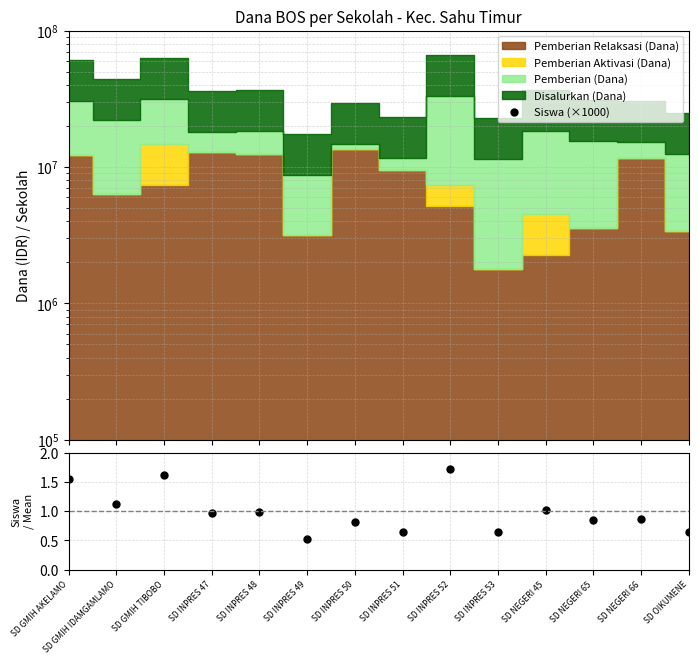

Reading right to left, transcribe all the data shown in this chart.

Siswa (×1000): SD OIKUMENE=30000.0	SD NEGERI 66=40000.0	SD NEGERI 65=39000.0	SD NEGERI 45=47000.0	SD INPRES 53=30000.0	SD INPRES 52=80000.0	SD INPRES 51=30000.0	SD INPRES 50=38000.0	SD INPRES 49=24000.0	SD INPRES 48=46000.0	SD INPRES 47=45000.0	SD GMIH TIBOBO=75000.0	SD GMIH IDAMGAMLAMO=52000.0	SD GMIH AKELAMO=72000.0
Siswa / Mean: SD OIKUMENE=0.6	SD NEGERI 66=0.9	SD NEGERI 65=0.8	SD NEGERI 45=1.0	SD INPRES 53=0.6	SD INPRES 52=1.7	SD INPRES 51=0.6	SD INPRES 50=0.8	SD INPRES 49=0.5	SD INPRES 48=1.0	SD INPRES 47=1.0	SD GMIH TIBOBO=1.6	SD GMIH IDAMGAMLAMO=1.1	SD GMIH AKELAMO=1.6